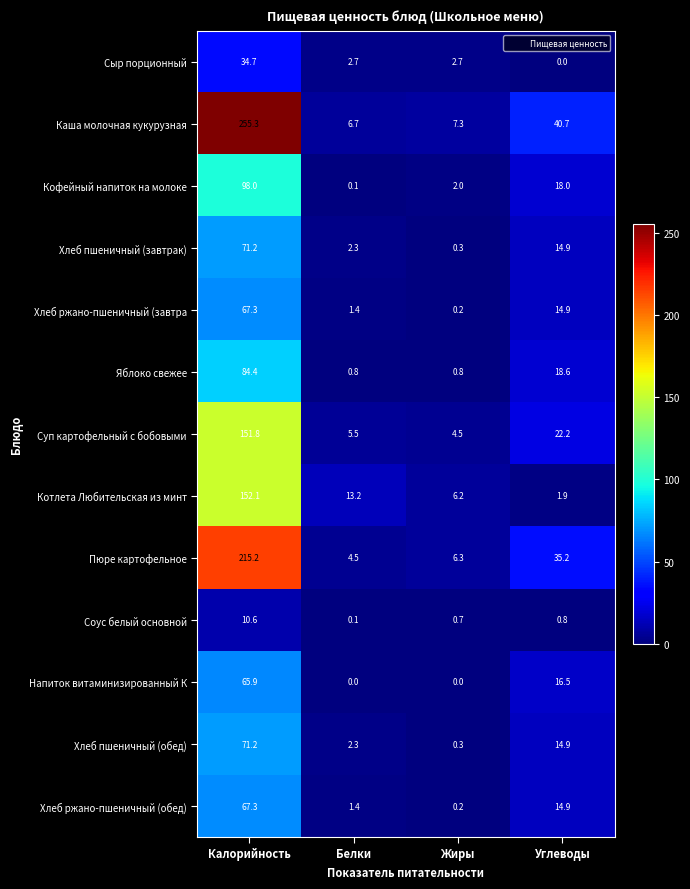

What is the average value of the Напиток витаминизированный К series?

20.6